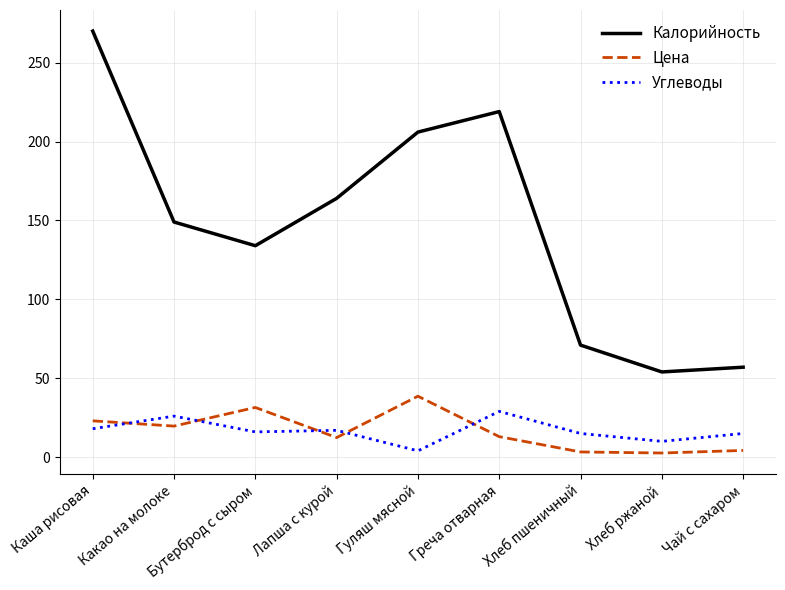

Does the chart have visible grid lines?

Yes